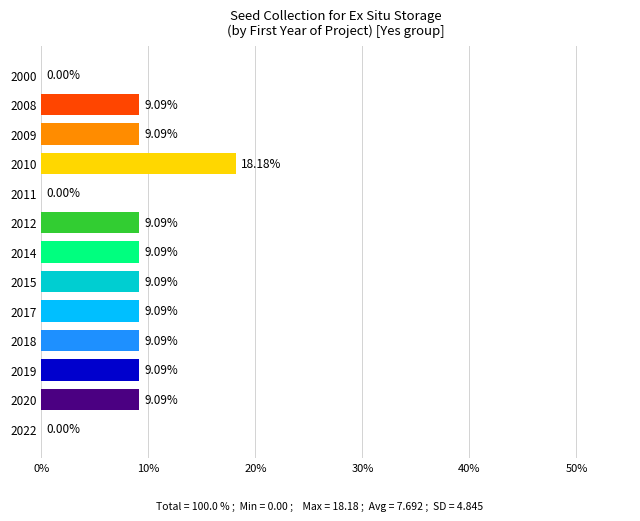

Approximately how many times larger is the value at 2014 compared to 2012?

1.0